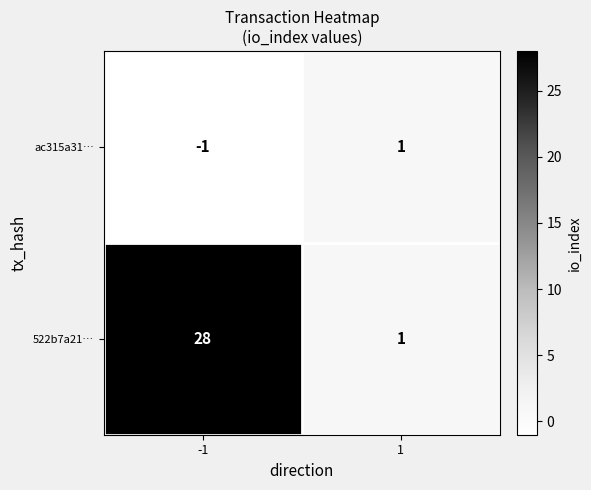

The 522b7a21… series shows 1 at 1. True or false?

True